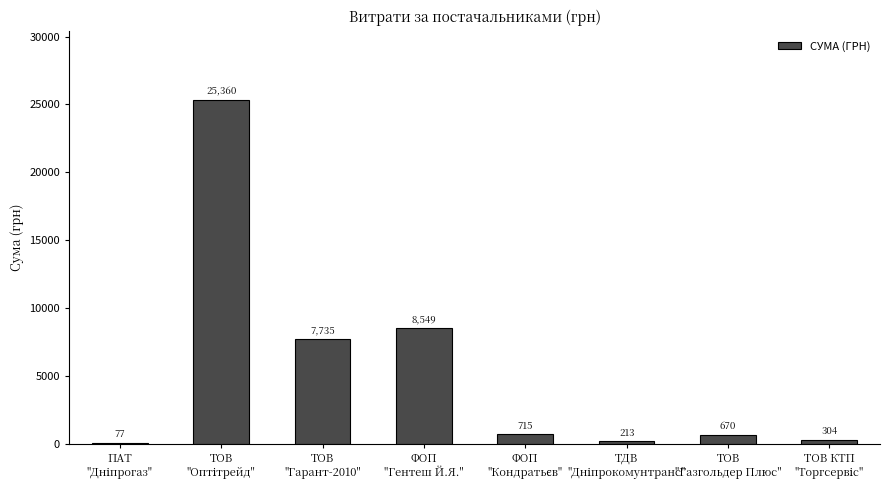

What is the sum of all values?

43623.0